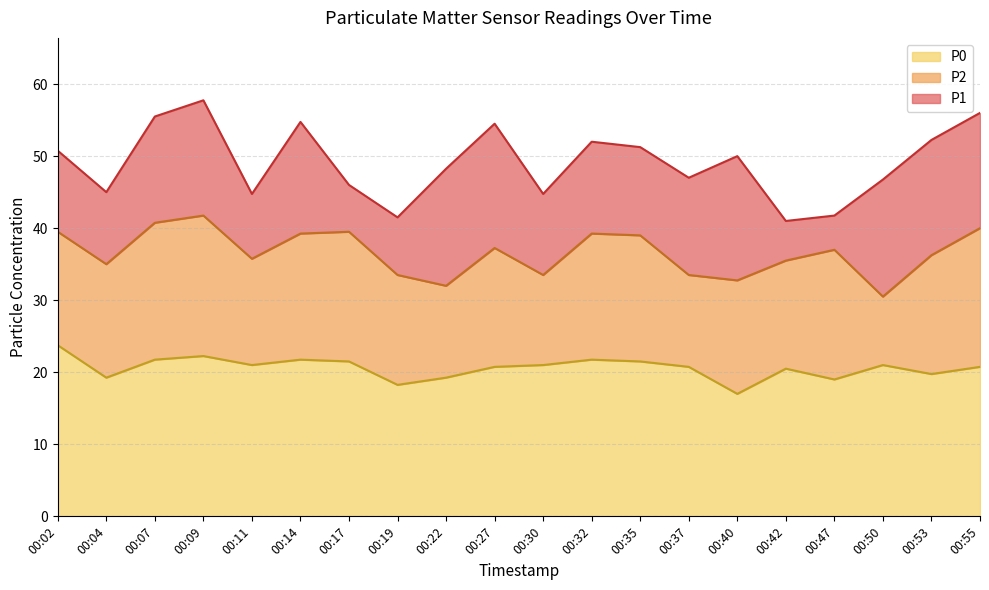

At which category does P1 reach its first local valley?

00:04